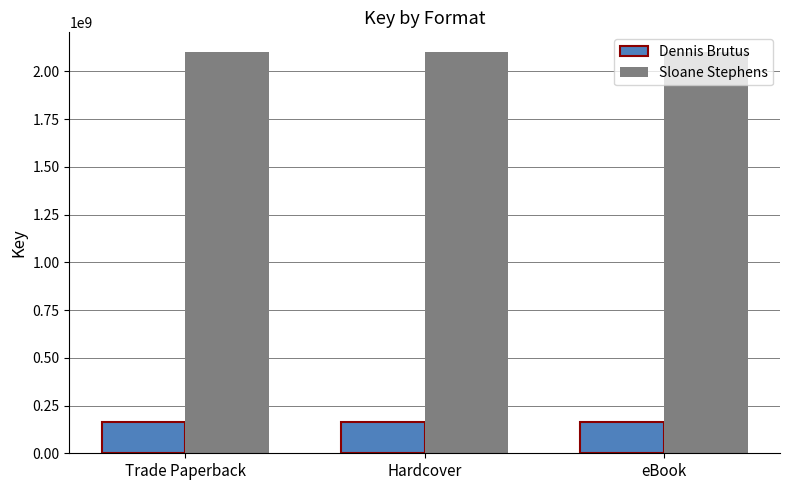

Read the Dennis Brutus value at Trade Paperback.

165675639